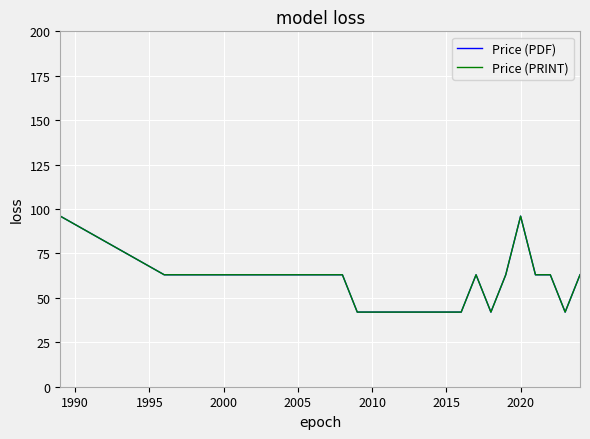

Does the chart have visible grid lines?

Yes